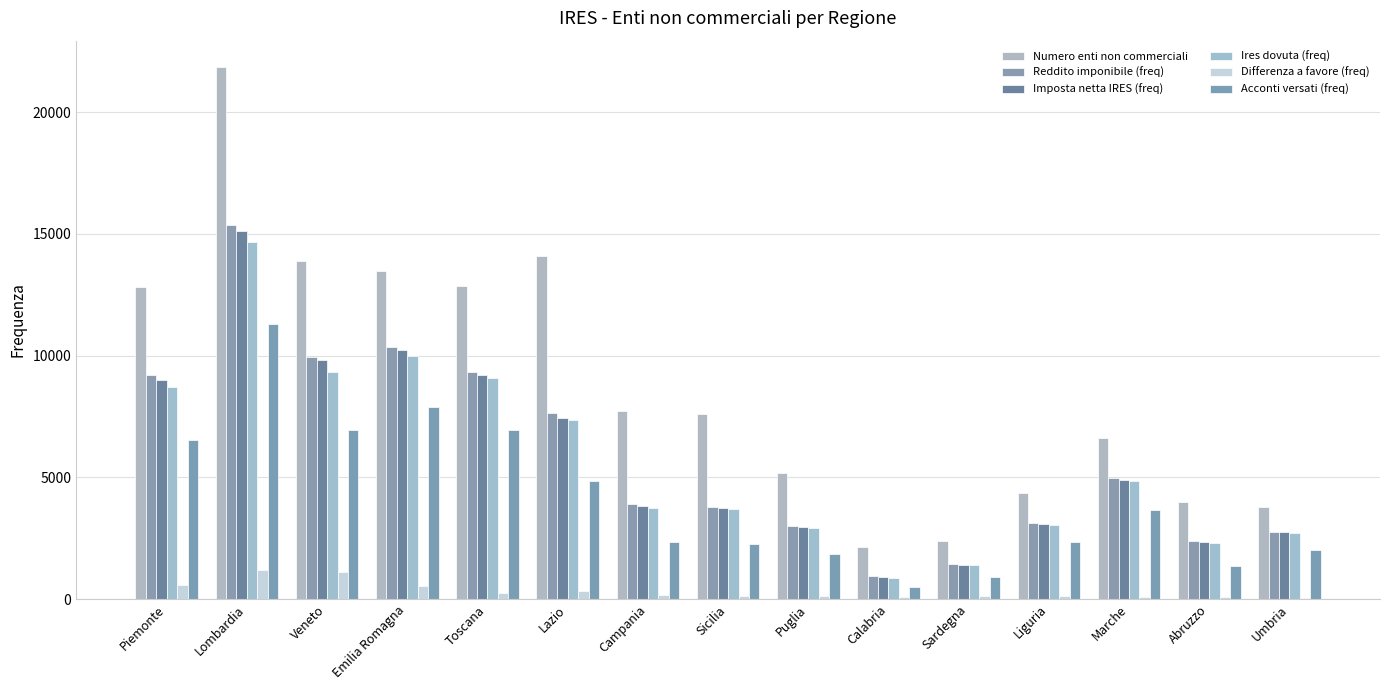

What is the spread (max minus min) of values at Toscana?

12620